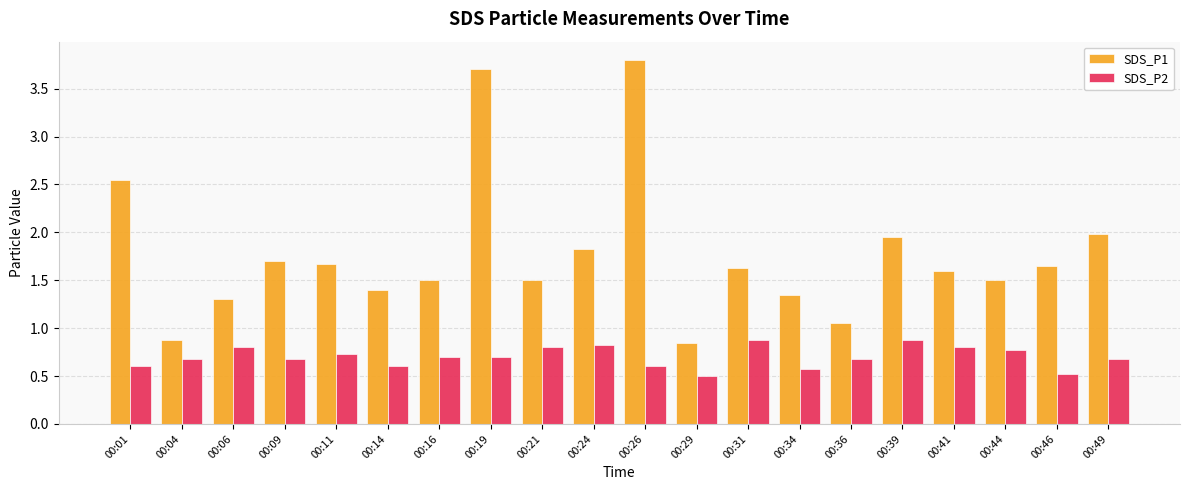

At which label does SDS_P1 reach its peak?

00:26